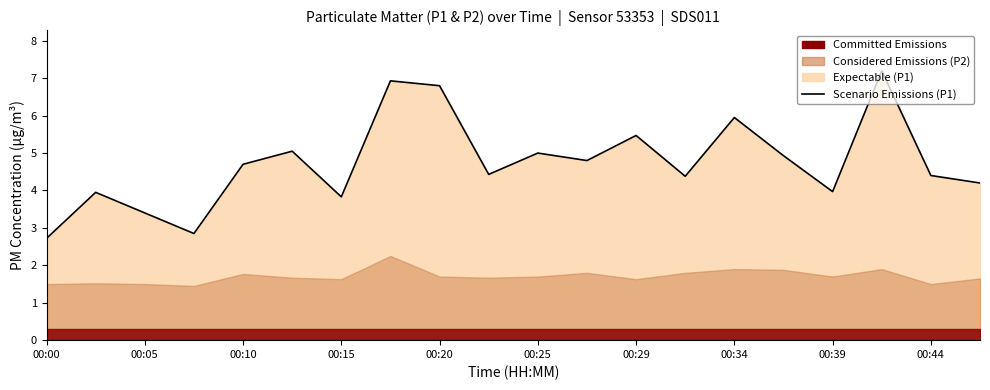

At which category does the chart reach its peak across all series?

17